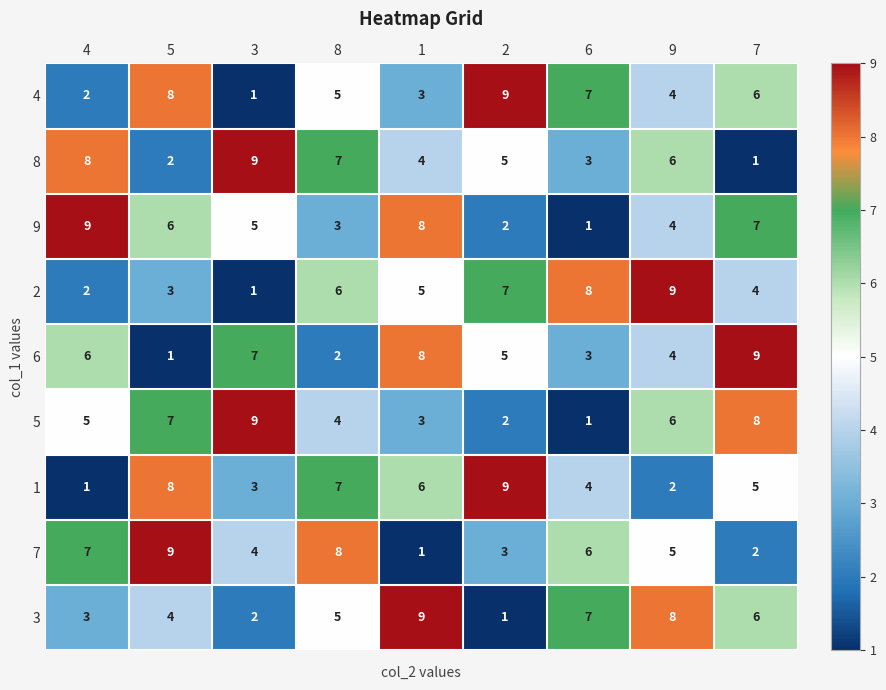

How many distinct data groups are displayed?

9